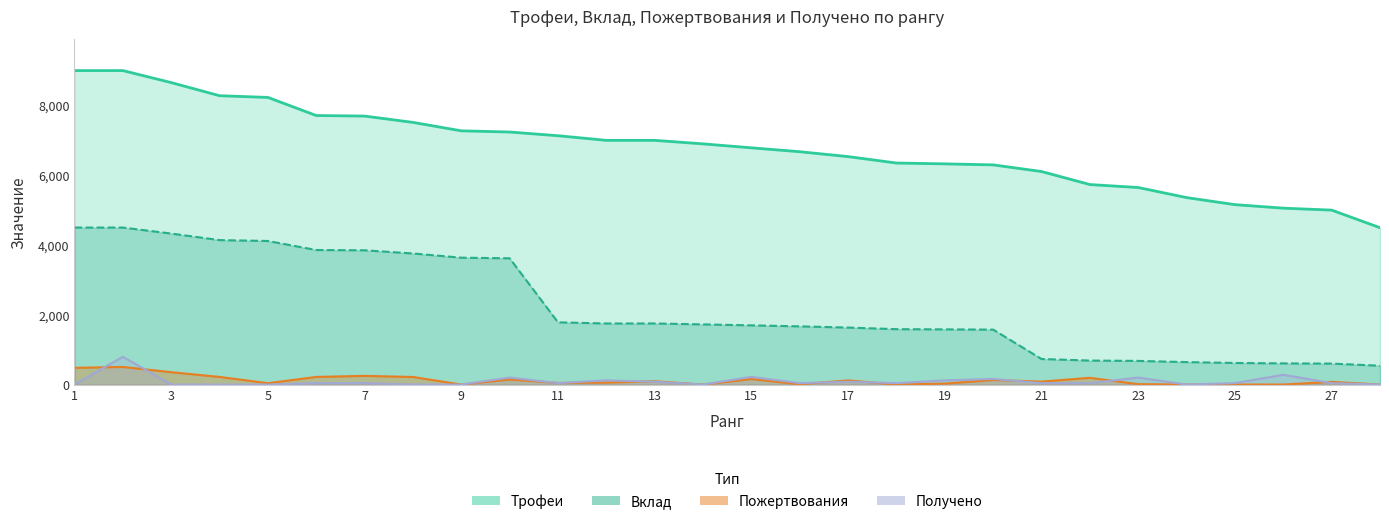

True or false: Трофеи and Получено cross at least once.

False